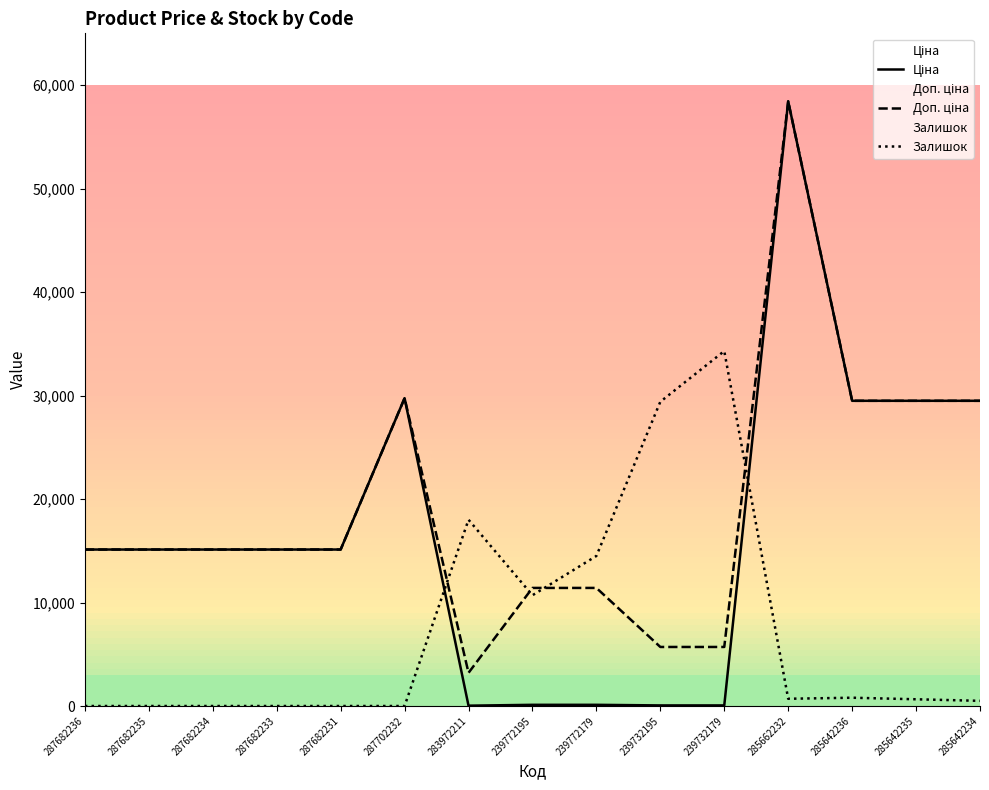

What is the difference between the maximum and minimum values in the Залишок series?

34300.0